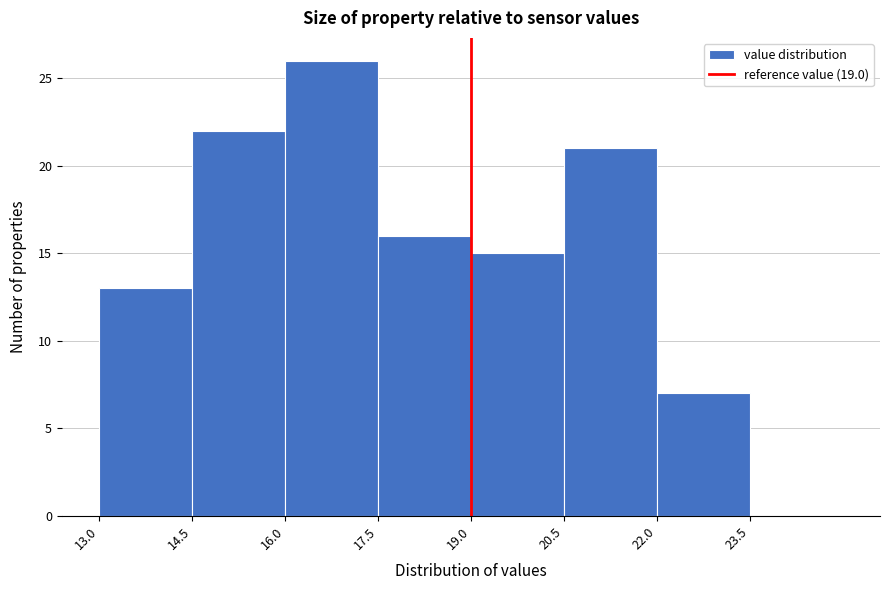

What is the height of the bar covering 16.0 to 17.5 on the x-axis? Neither the bar edges nor the heights are printed on the chart, so give them approximately, as read against the axes.

26